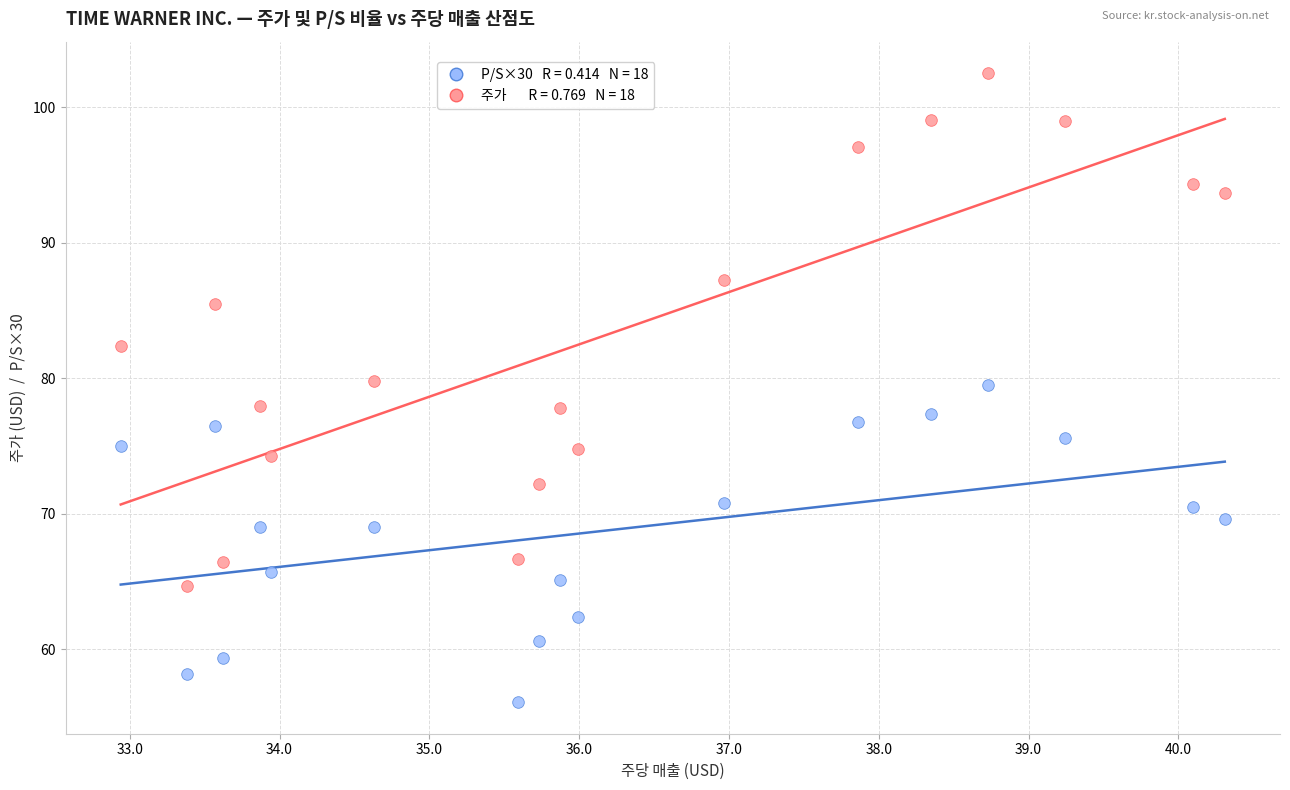

Across all data points, what is the range of X values (max minus min)?

7.4